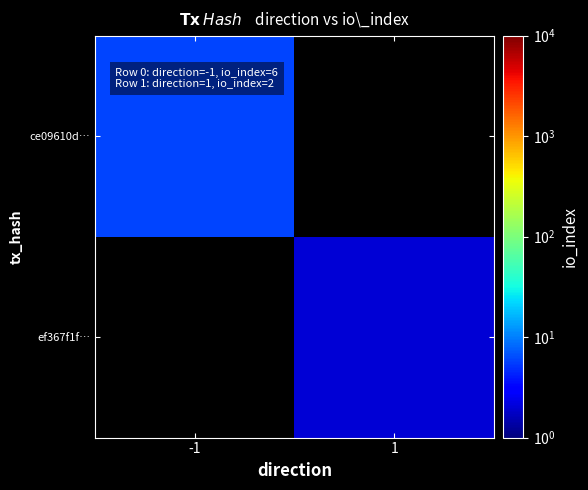

At how many categories does at least one series exceed 4?

1